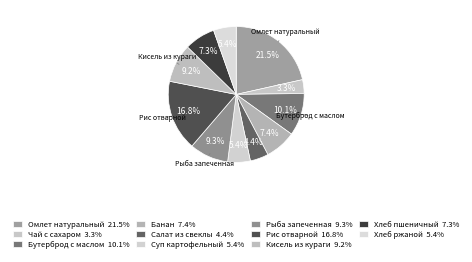

How many slices are in this pie chart?

11